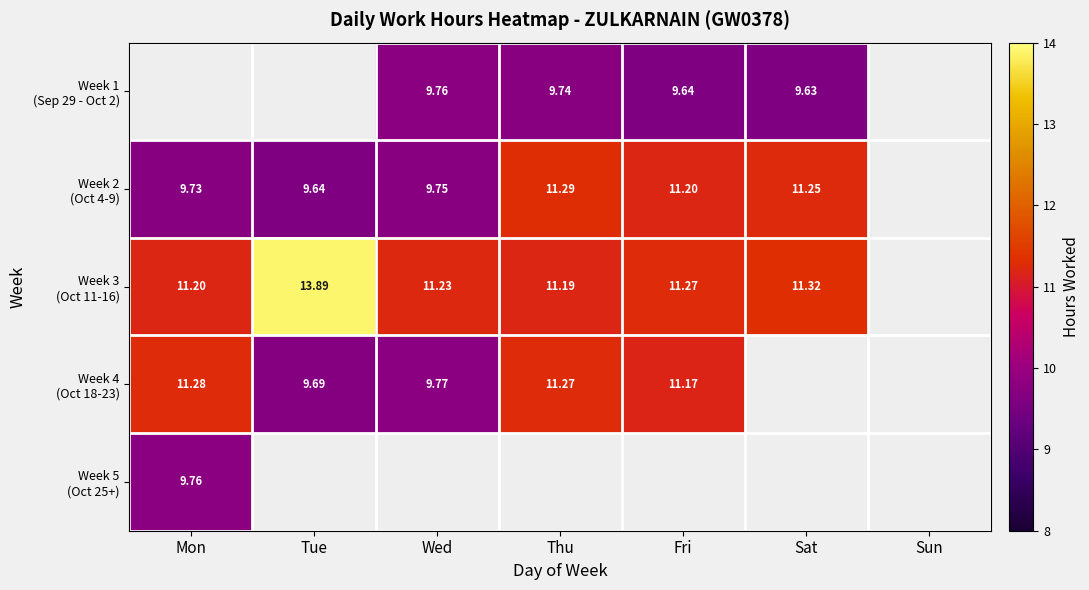

What is the difference between the Week 3 (Oct 11-16) values at Tue and Thu?

2.7